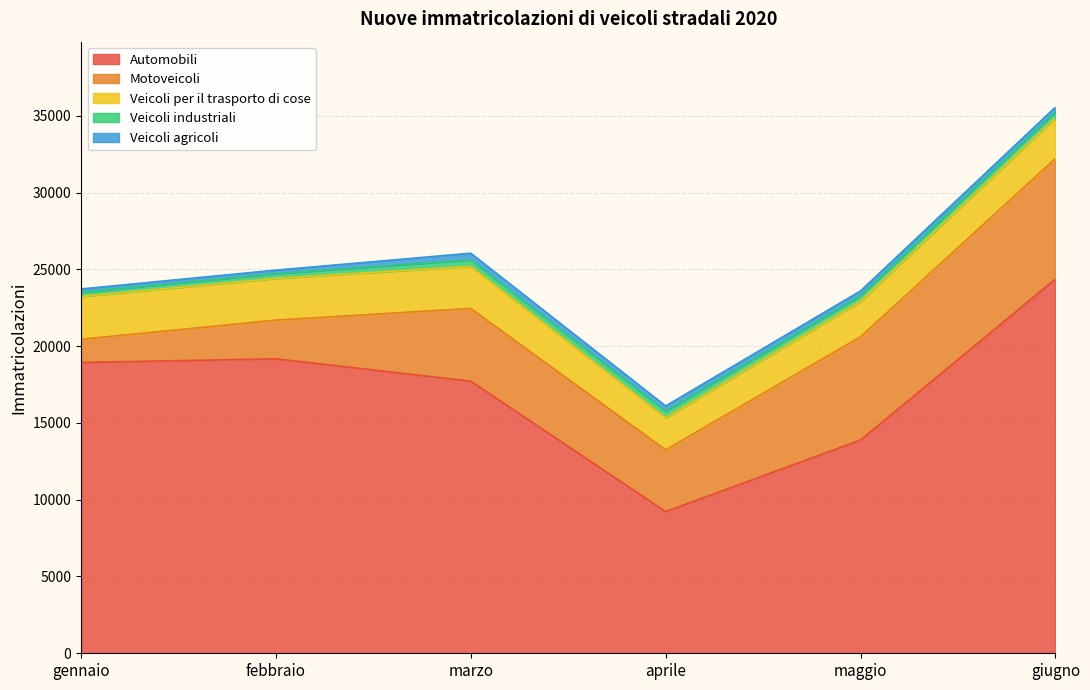

Does the chart have visible grid lines?

Yes